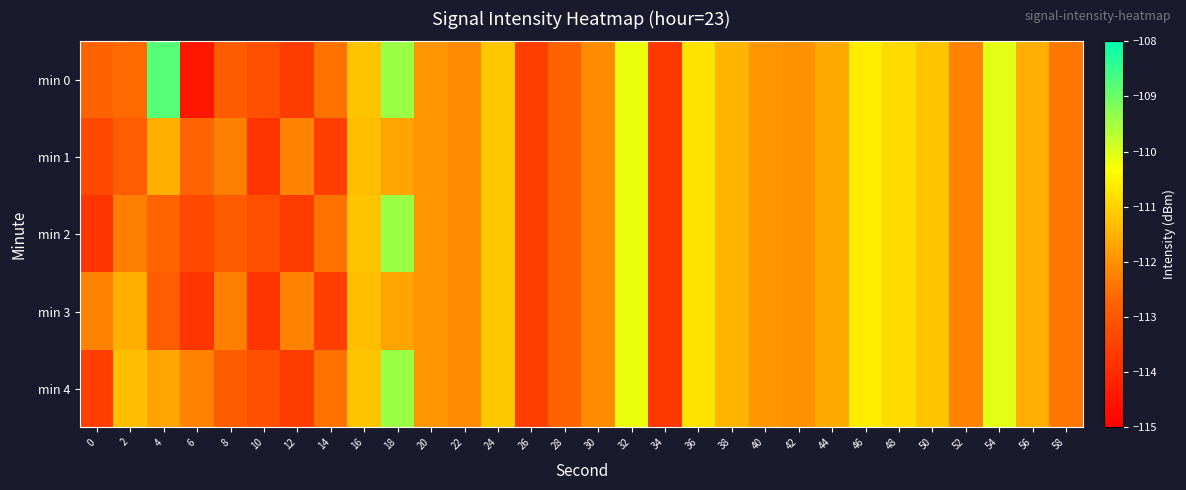

Reading right to left, list all the values displayed in this chart.

min 0: 58=-112.4	56=-111.6	54=-110.1	52=-112.2	50=-111.2	48=-110.9	46=-110.6	44=-111.6	42=-112.0	40=-111.9	38=-111.5	36=-110.7	34=-113.7	32=-110.1	30=-112.1	28=-112.7	26=-113.6	24=-111.2	22=-112.1	20=-111.9	18=-109.4	16=-111.2	14=-112.5	12=-113.6	10=-113.1	8=-112.9	6=-114.5	4=-108.8	2=-112.6	0=-112.7
min 1: 58=-112.4	56=-111.6	54=-110.1	52=-112.2	50=-111.2	48=-110.9	46=-110.6	44=-111.6	42=-112.0	40=-111.9	38=-111.5	36=-110.7	34=-113.7	32=-110.1	30=-112.1	28=-112.7	26=-113.6	24=-111.2	22=-112.1	20=-111.9	18=-111.7	16=-111.3	14=-113.6	12=-112.2	10=-113.8	8=-112.3	6=-112.7	4=-111.5	2=-112.9	0=-113.3
min 2: 58=-112.4	56=-111.6	54=-110.1	52=-112.2	50=-111.2	48=-110.9	46=-110.6	44=-111.6	42=-112.0	40=-111.9	38=-111.5	36=-110.7	34=-113.7	32=-110.1	30=-112.1	28=-112.7	26=-113.6	24=-111.2	22=-112.1	20=-111.9	18=-109.4	16=-111.2	14=-112.5	12=-113.6	10=-113.1	8=-112.9	6=-113.3	4=-112.7	2=-112.3	0=-113.8
min 3: 58=-112.4	56=-111.6	54=-110.1	52=-112.2	50=-111.2	48=-110.9	46=-110.6	44=-111.6	42=-112.0	40=-111.9	38=-111.5	36=-110.7	34=-113.7	32=-110.1	30=-112.1	28=-112.7	26=-113.6	24=-111.2	22=-112.1	20=-111.9	18=-111.7	16=-111.3	14=-113.6	12=-112.2	10=-113.8	8=-112.3	6=-113.8	4=-112.9	2=-111.5	0=-112.2
min 4: 58=-112.4	56=-111.6	54=-110.1	52=-112.2	50=-111.2	48=-110.9	46=-110.6	44=-111.6	42=-112.0	40=-111.9	38=-111.5	36=-110.7	34=-113.7	32=-110.1	30=-112.1	28=-112.7	26=-113.6	24=-111.2	22=-112.1	20=-111.9	18=-109.4	16=-111.2	14=-112.5	12=-113.6	10=-113.1	8=-112.9	6=-112.2	4=-111.7	2=-111.3	0=-113.6